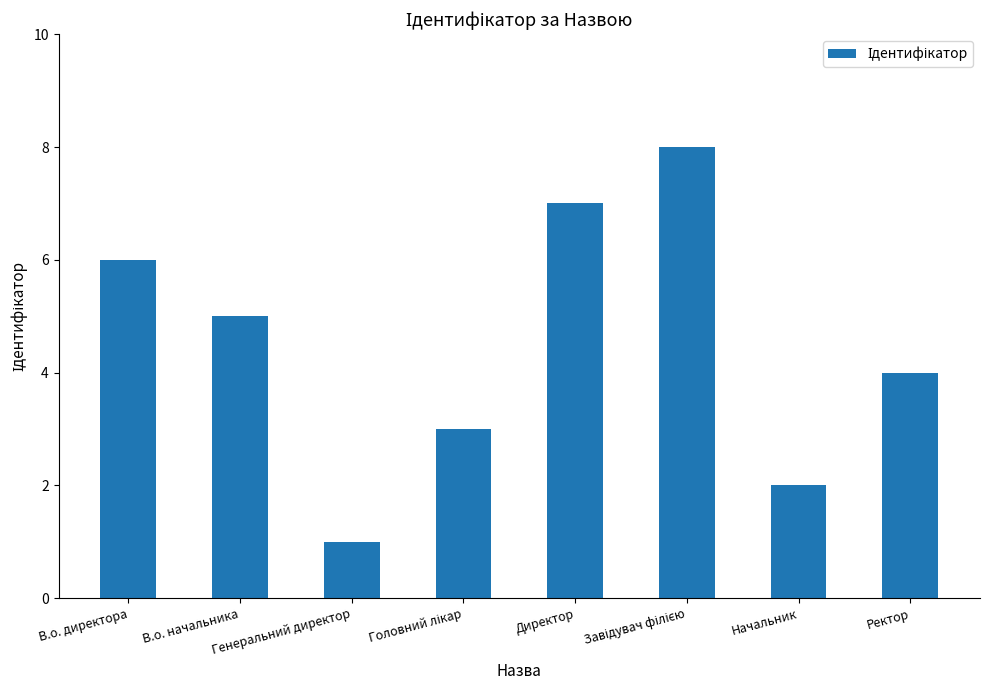

What is the difference between the values at В.о. начальника and Генеральний директор?

4